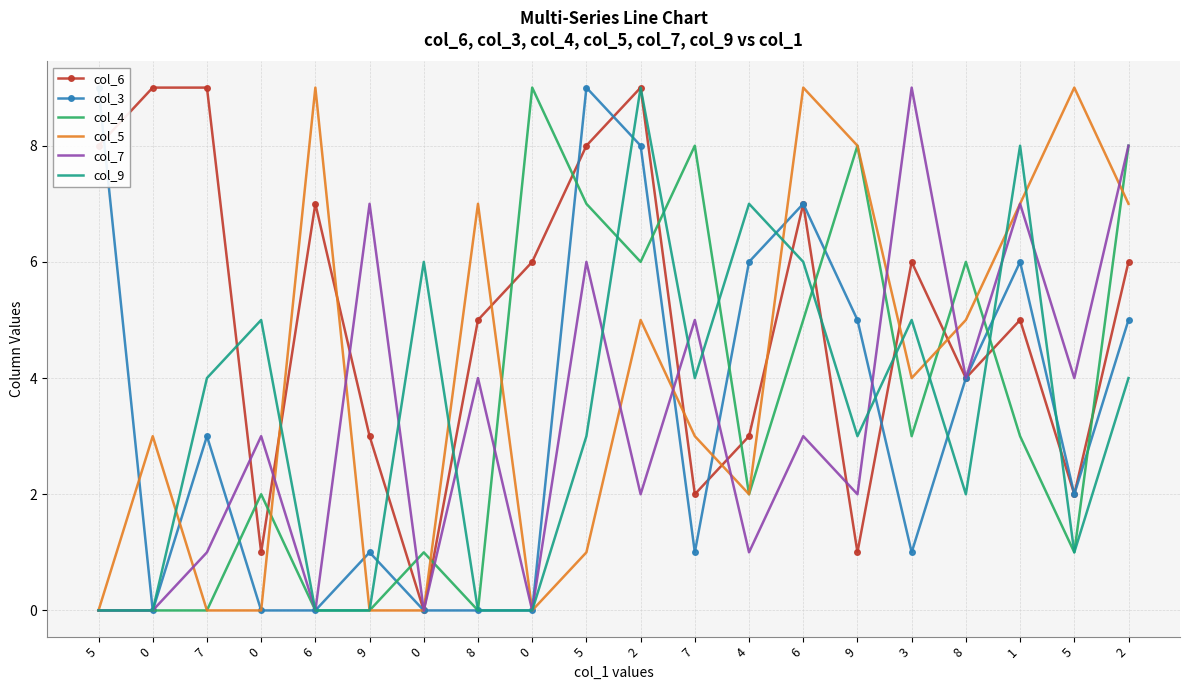

Which series changed the most between 8 and 4?

col_9